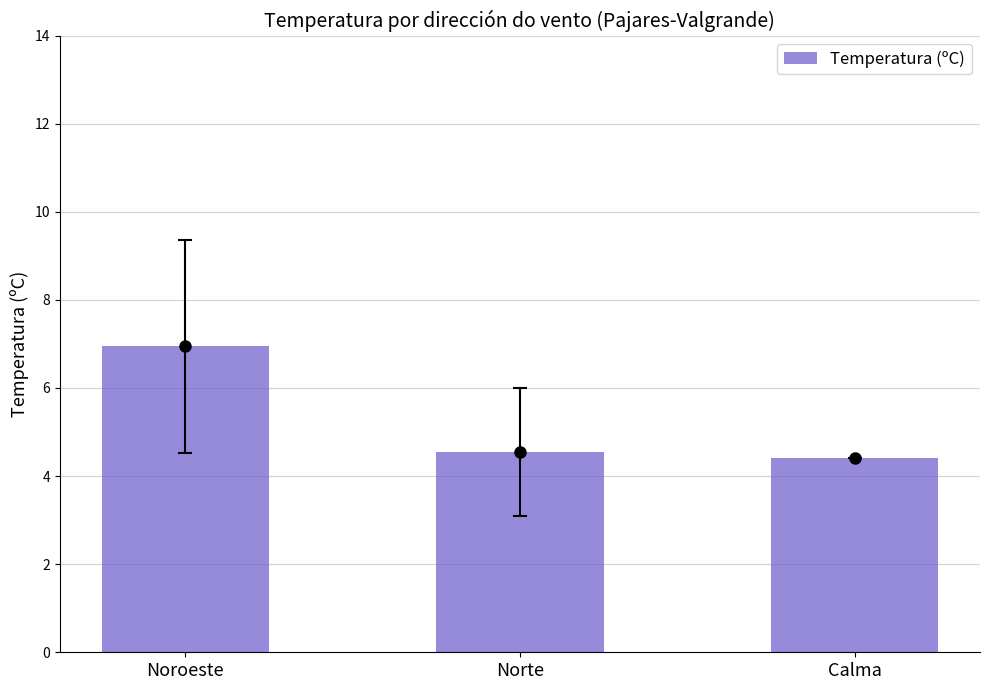

Reading left to right, list all the values displayed in this chart.

6.9	4.5	4.4